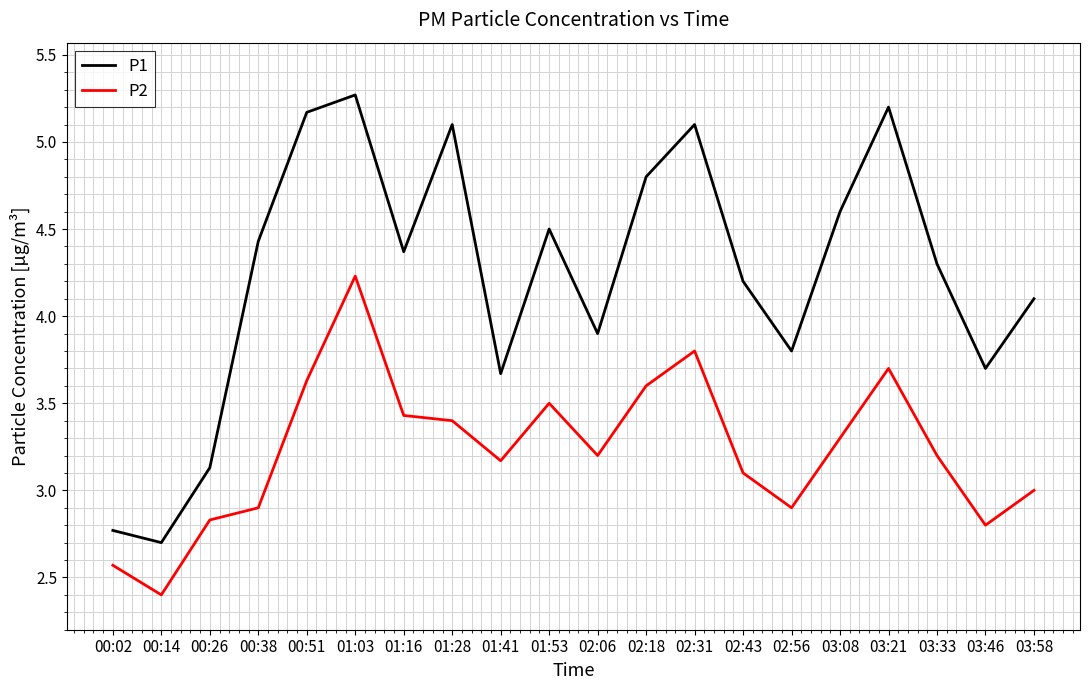

List the series in order of their peak value, lowest first.

P2, P1